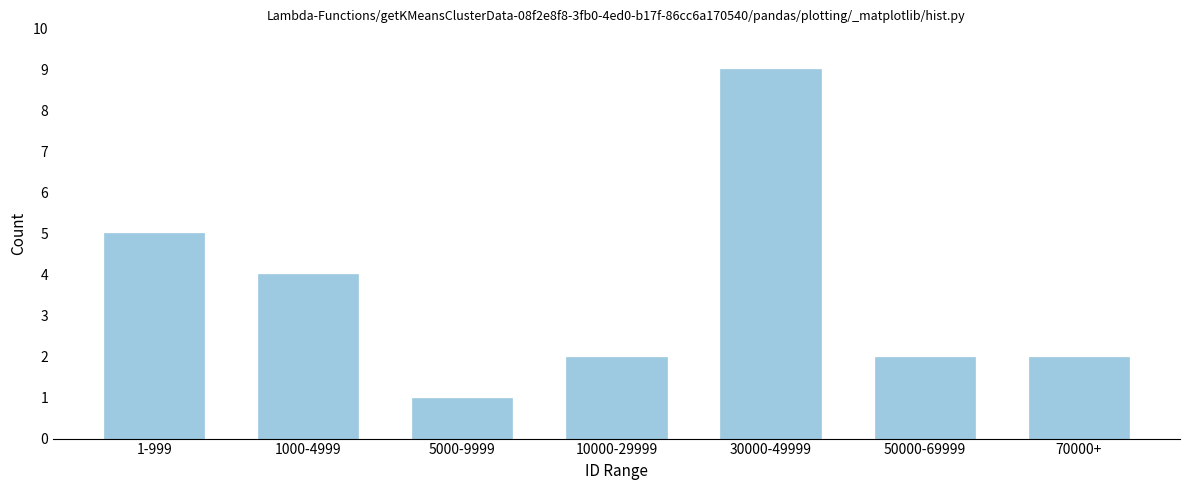

Reading left to right, transcribe all the data shown in this chart.

5	4	1	2	9	2	2